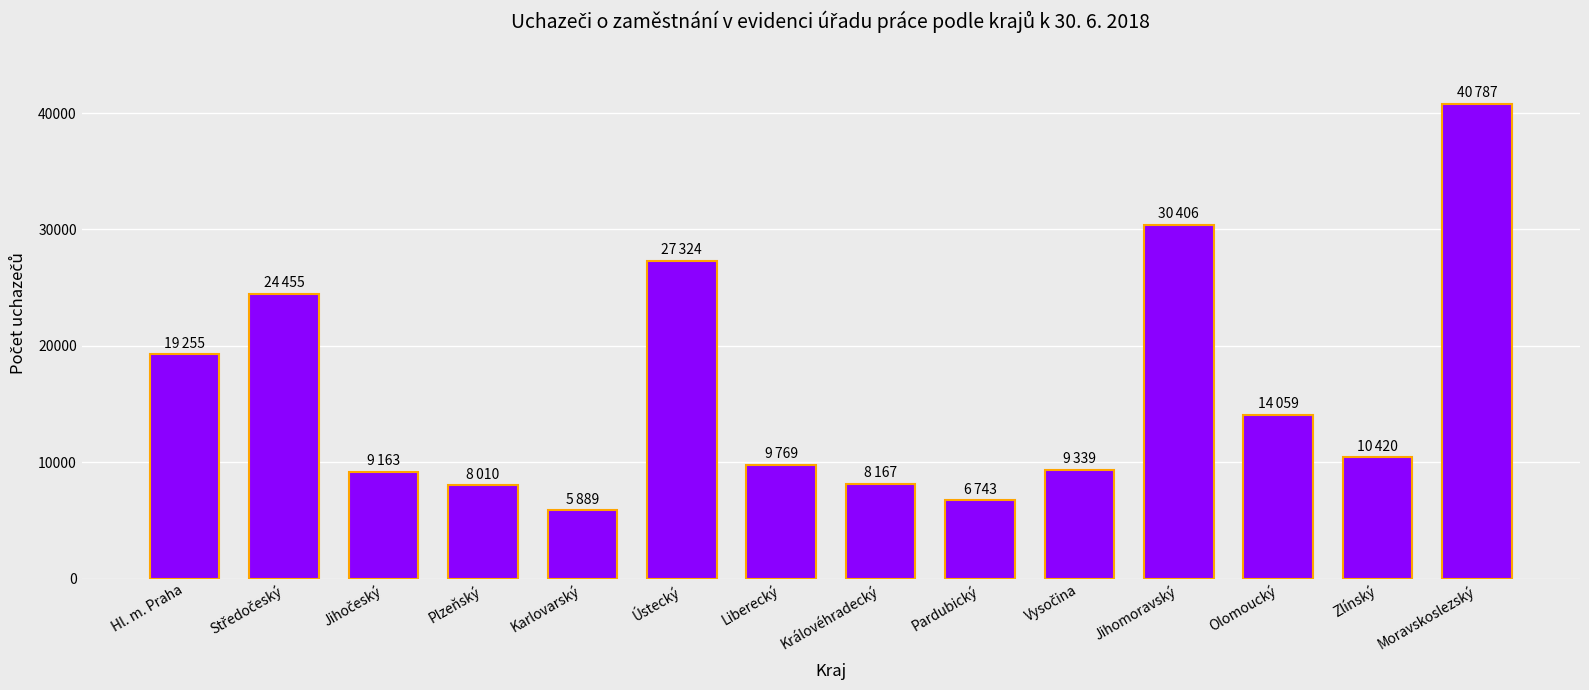

What value does the data have at Královéhradecký, to the nearest 10?

8170